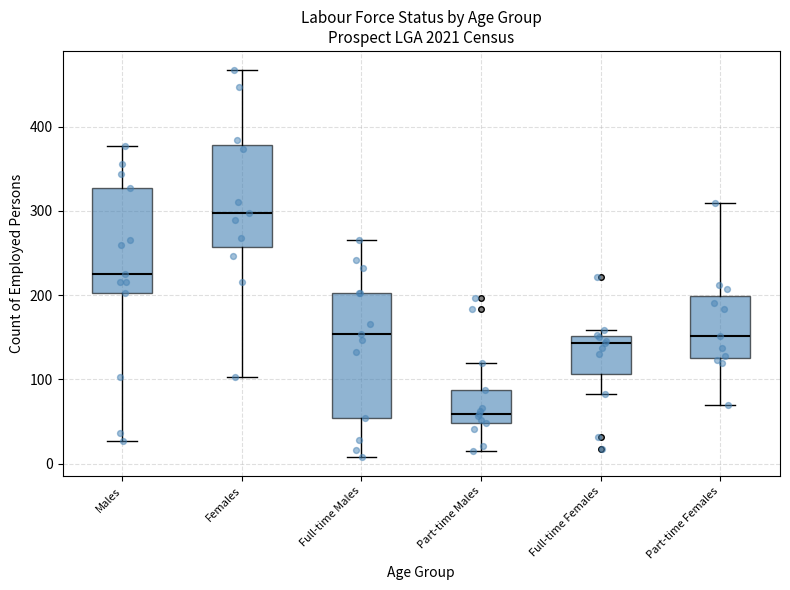

Where is the lower edge of the box for Full-time Males on the y-axis? The values are not printed on the chart, so give them approximately, as read against the axis.

50